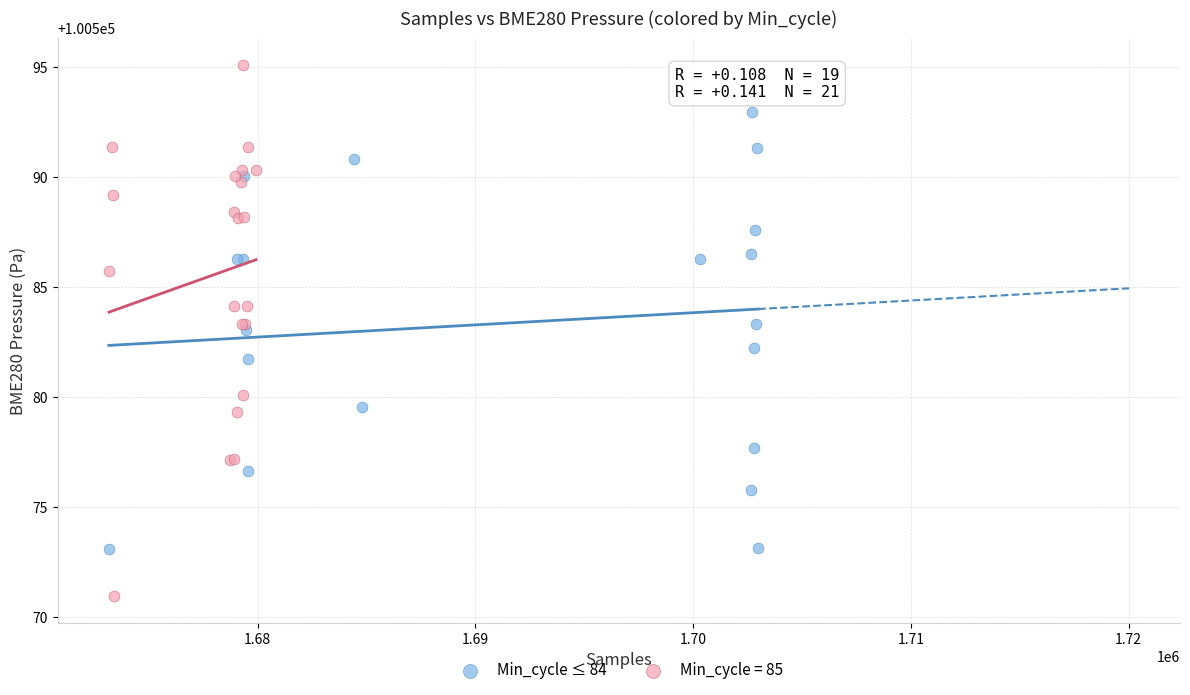

Which series has the widest spread of Y values?

Min_cycle = 85